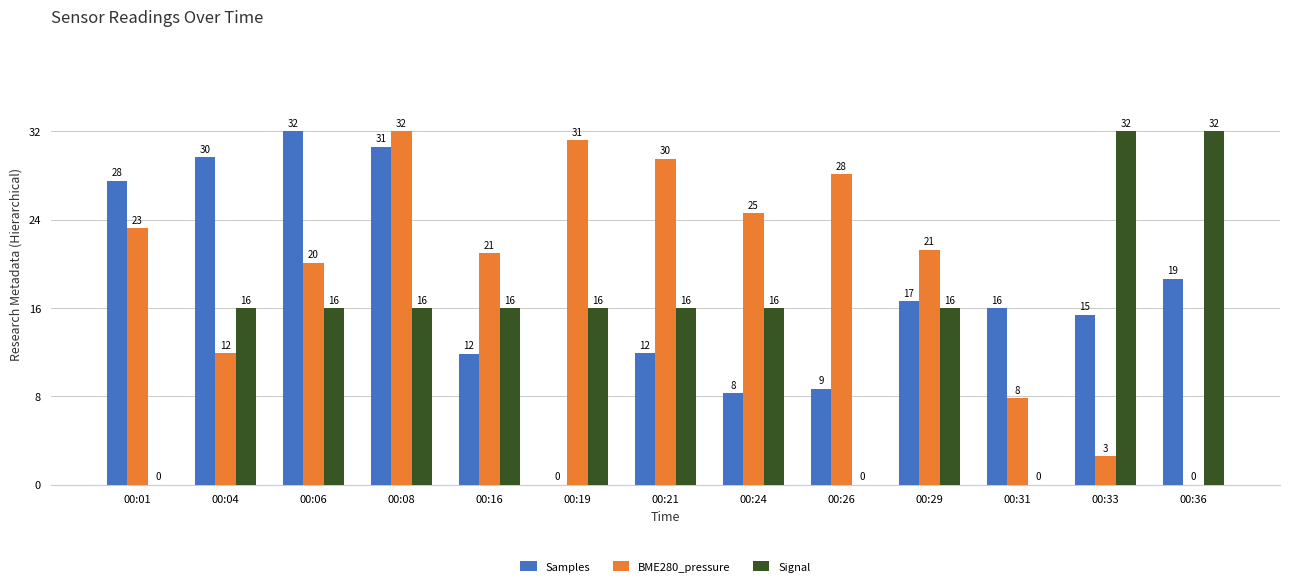

How many groups of bars are there?

13